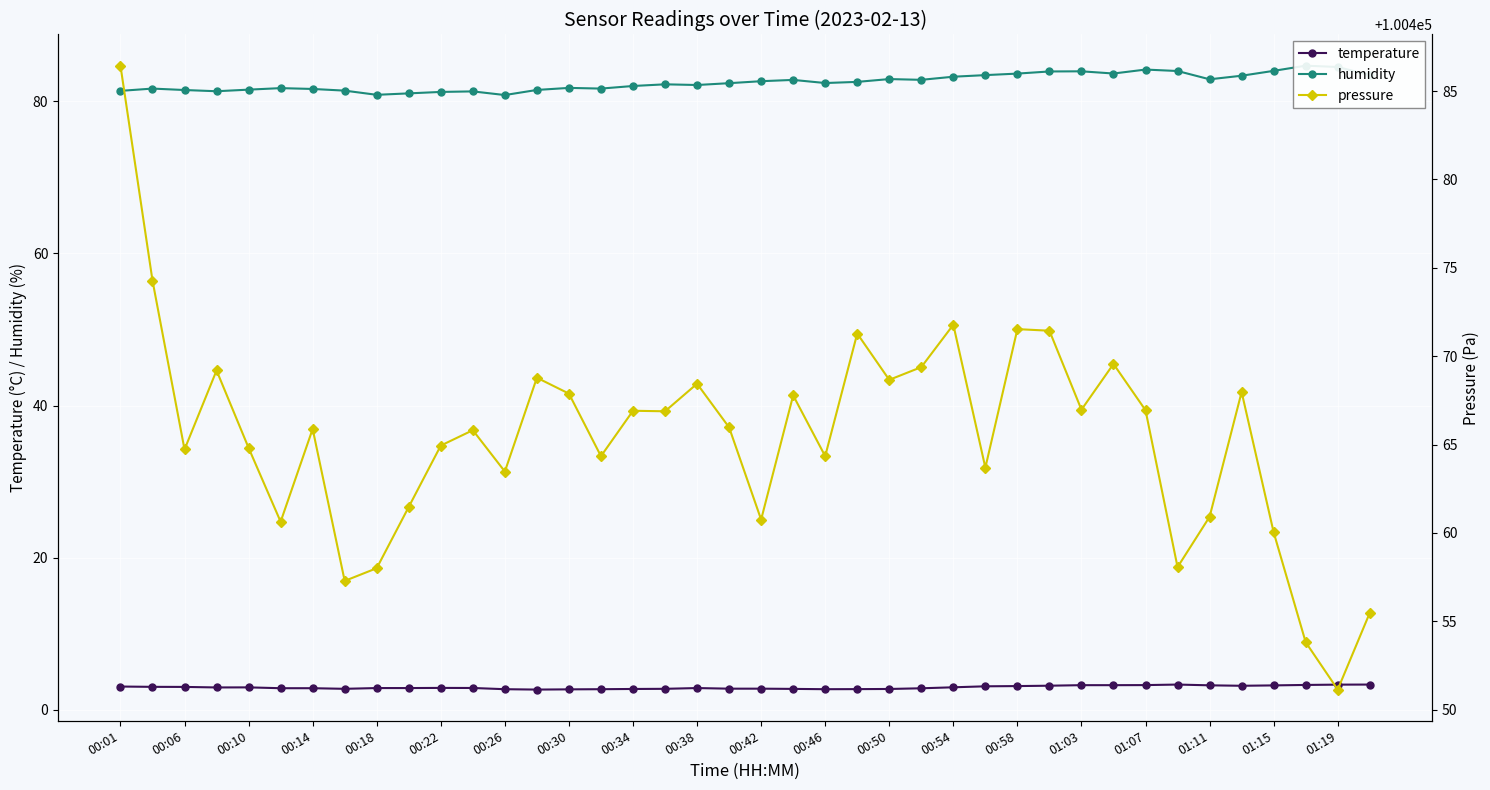

What is the lowest value of the temperature series?

2.7